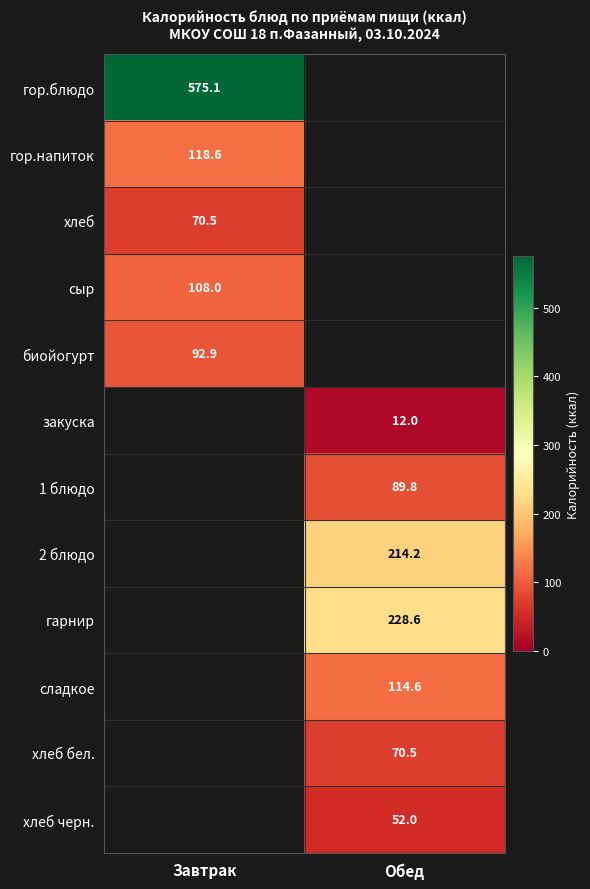

Which label corresponds to the largest value in the chart?

Завтрак